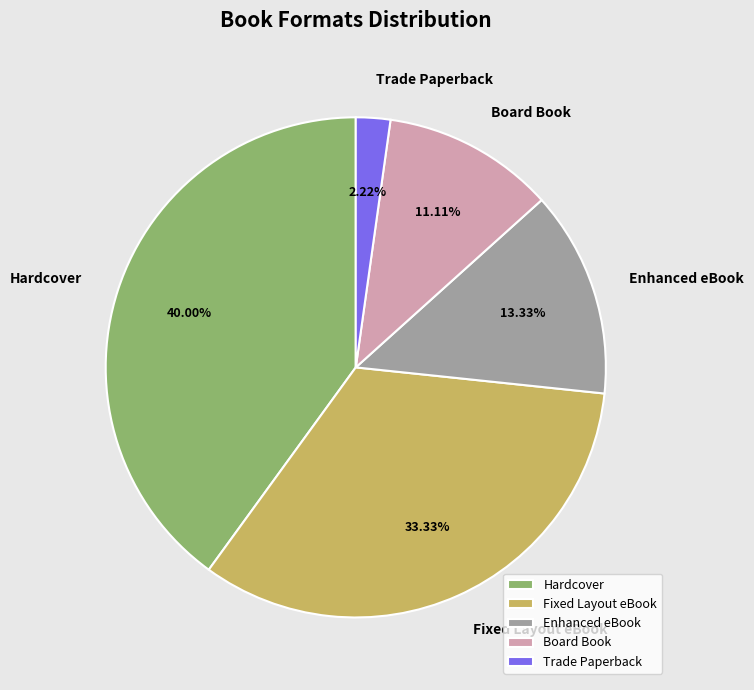

Combined, do Board Book and Trade Paperback account for over 50%?

No